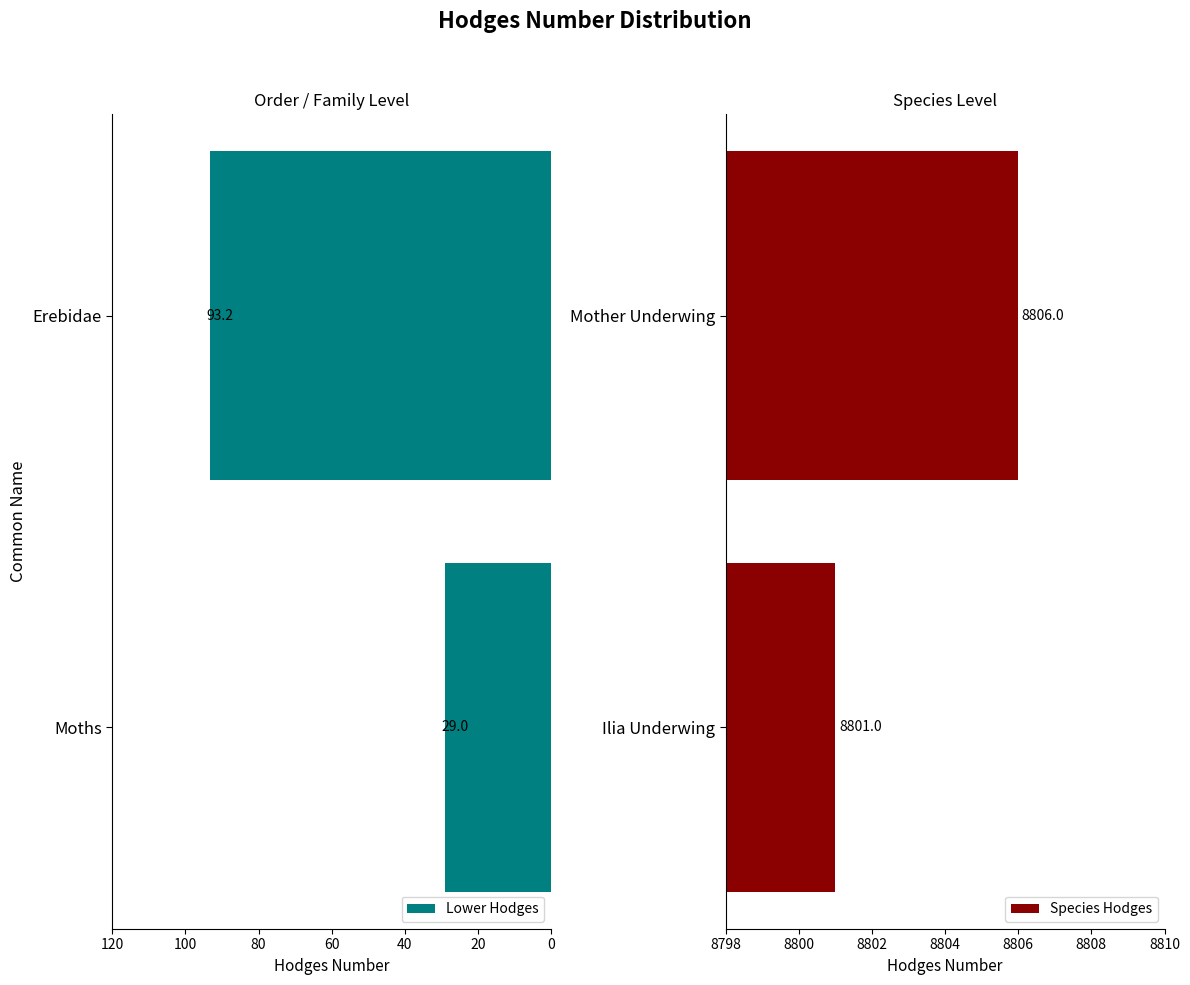

Reading left to right, transcribe all the data shown in this chart.

Lower Hodges: 29.0	93.2
Species Hodges: 8801.0	8806.0